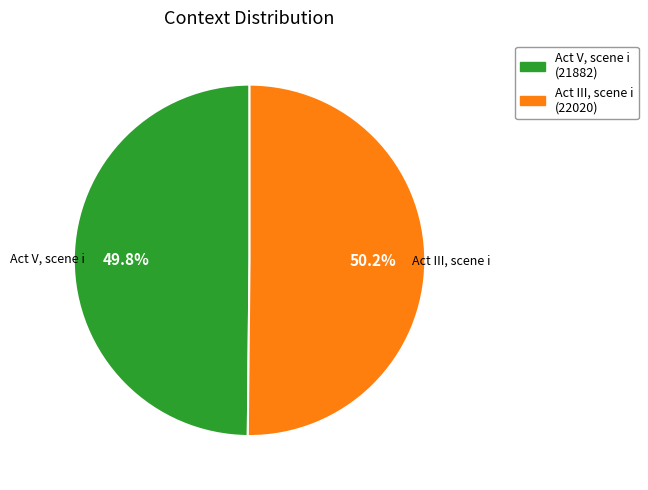

Do Act III, scene i and Act V, scene i together represent more than half of the pie?

Yes